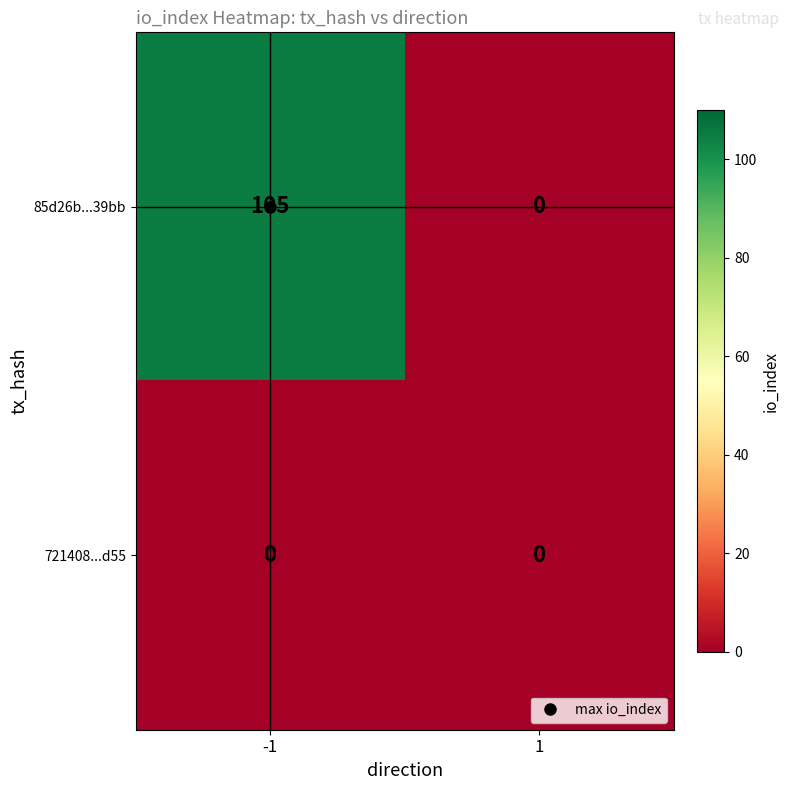

What is the total value across all series at -1?

105